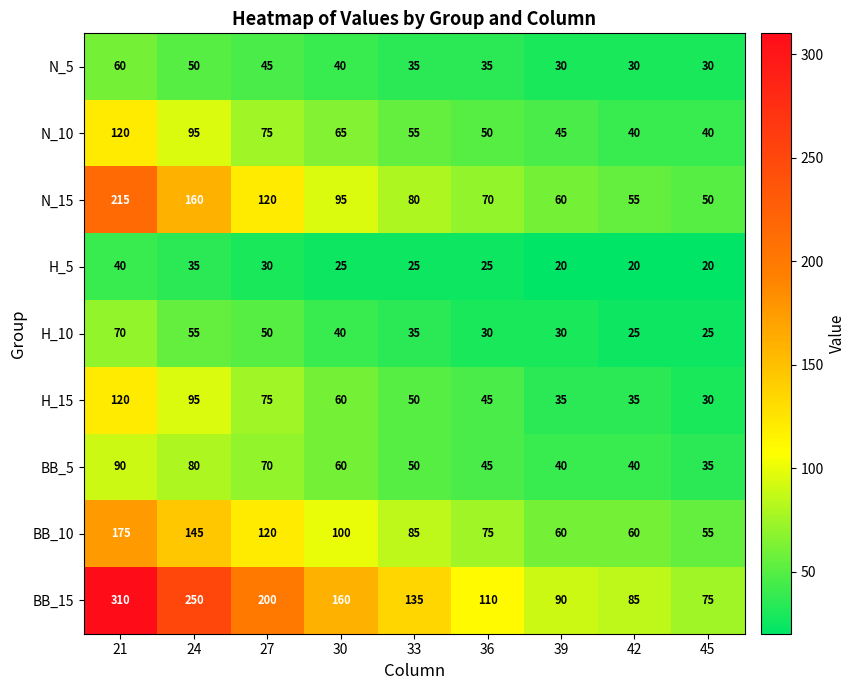

What is the spread (max minus min) of values at 24?

215